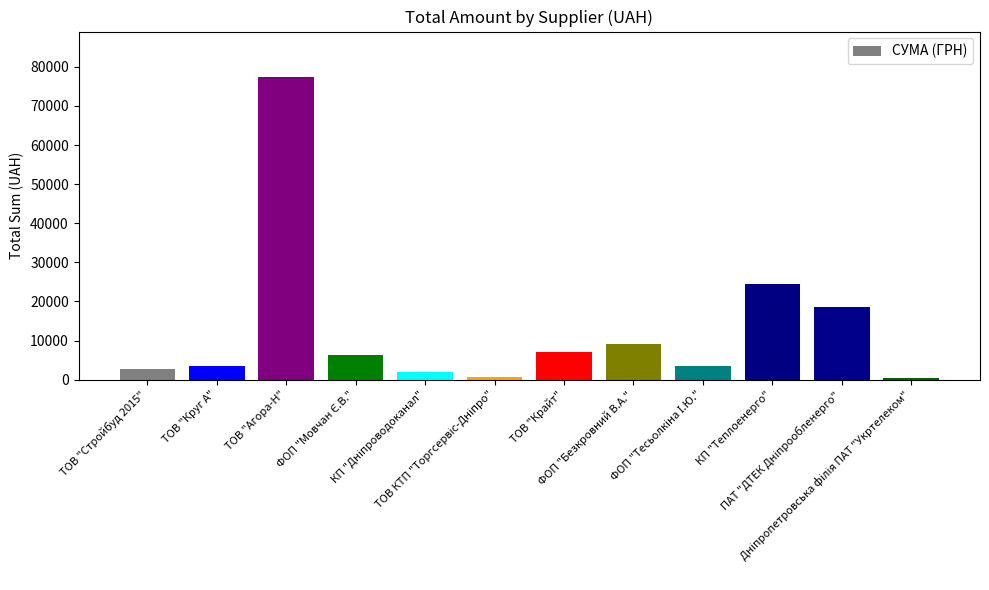

What is the difference between the second highest and second lowest values?

23820.5